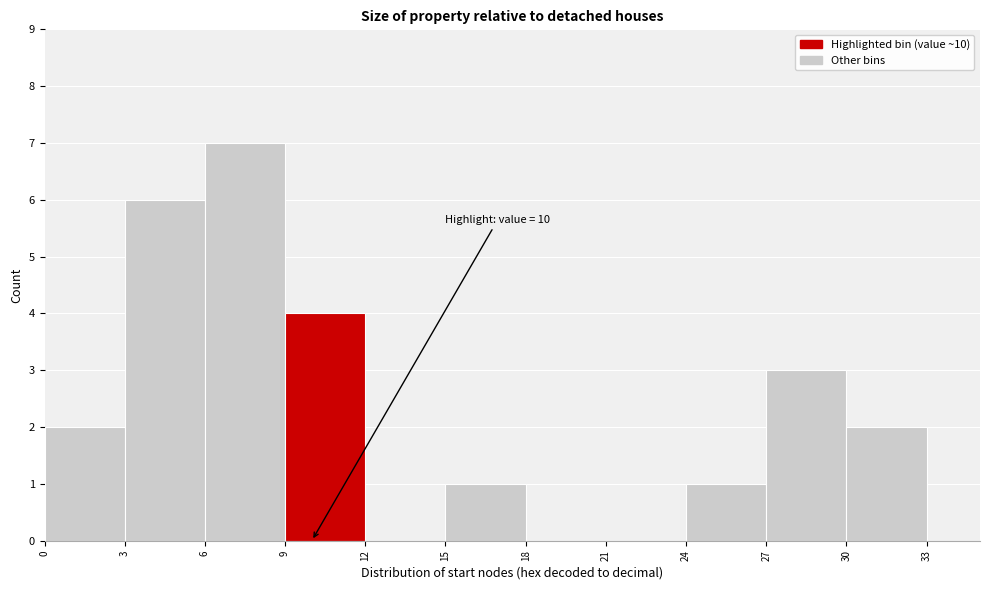

Over which range of the x-axis is the bar tallest?

6 to 9